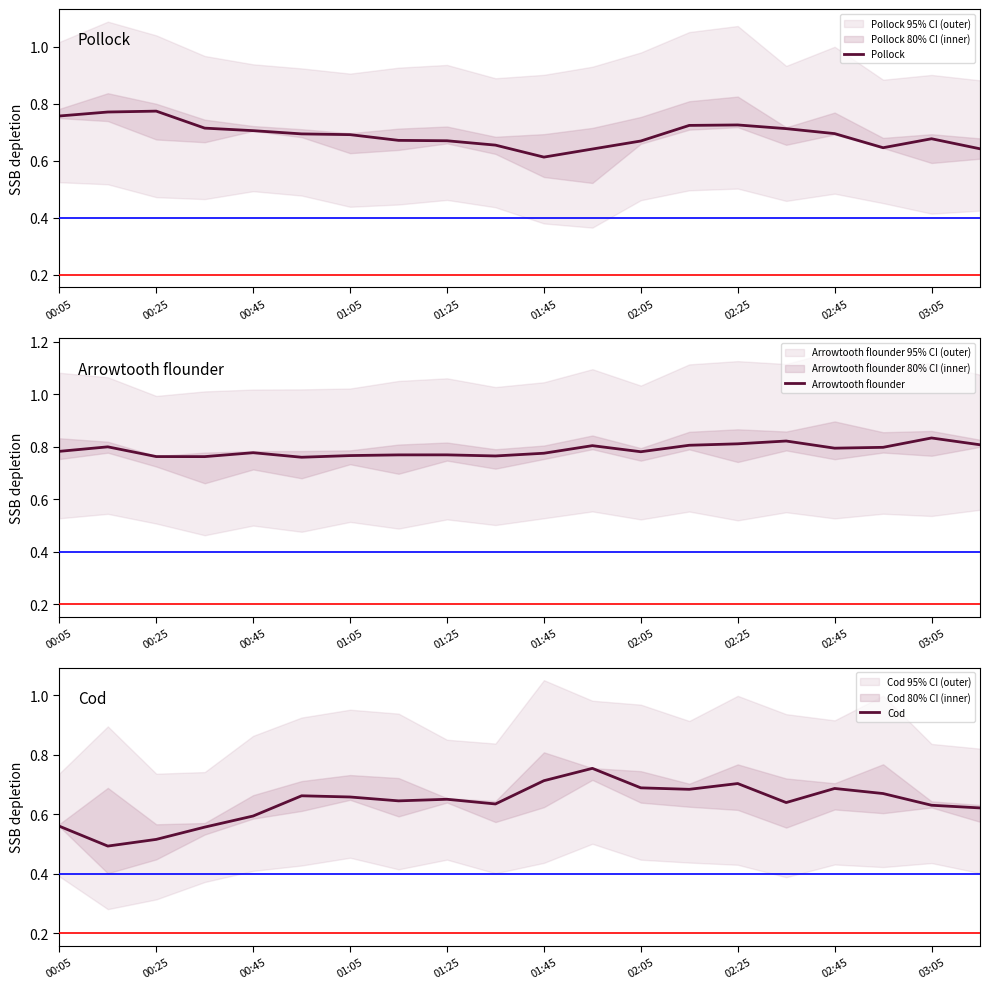

The value of Pollock at 02:25 is 0.7. True or false?

True